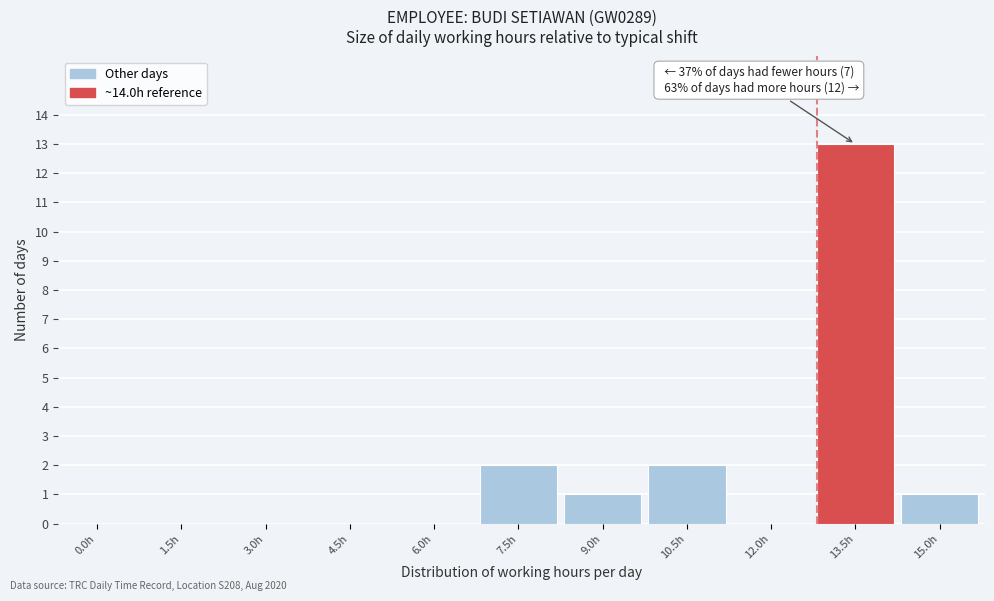

Reading left to right, what are all the values shown in this chart?

0.0h=0	1.5h=0	3.0h=0	4.5h=0	6.0h=0	7.5h=2	9.0h=1	10.5h=2	12.0h=0	13.5h=13	15.0h=1